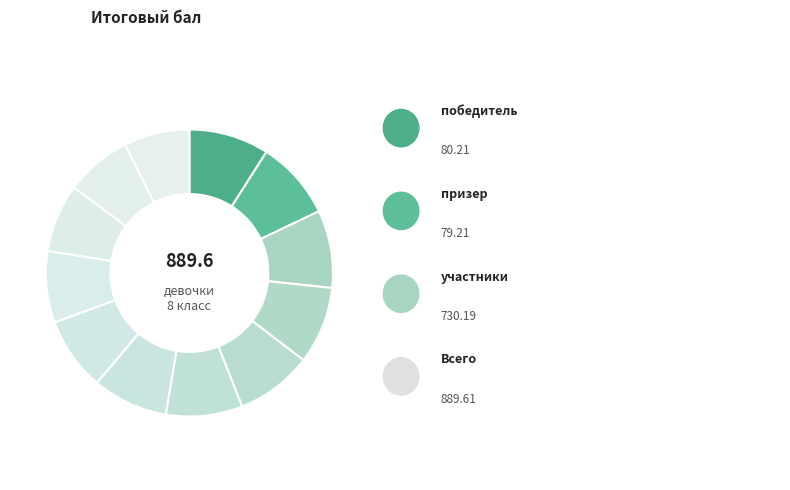

Count the number of slices in the pie.

12